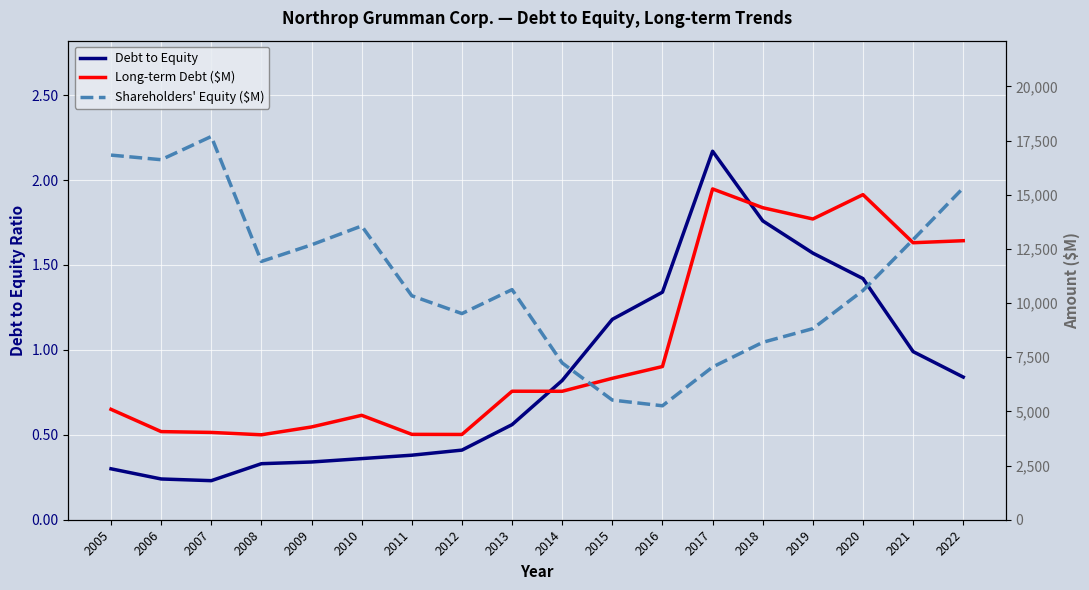

True or false: Long-term Debt ($M) and Debt to Equity intersect in this chart.

False